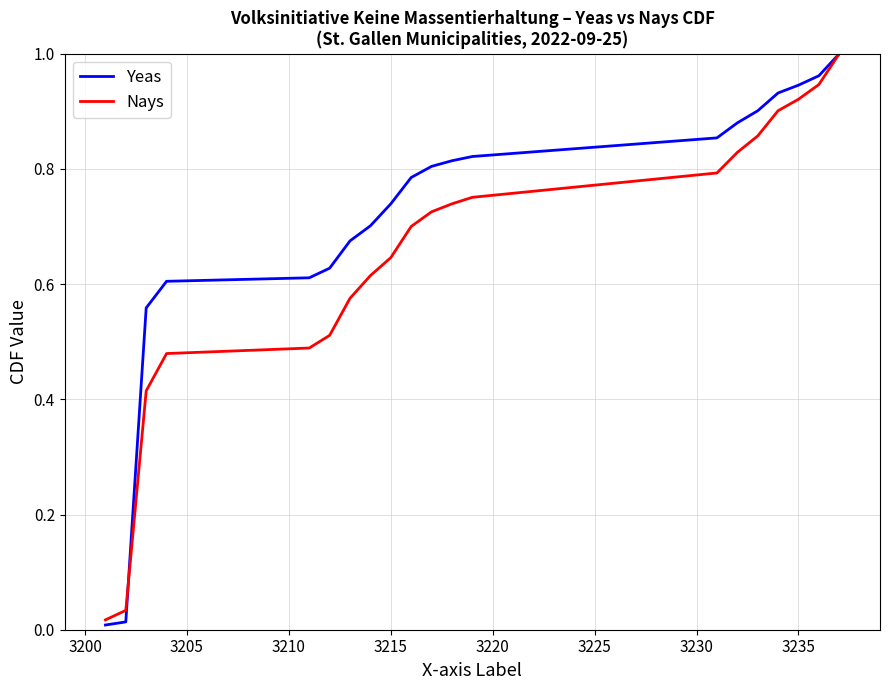

Which series has the largest range (max minus min)?

Yeas